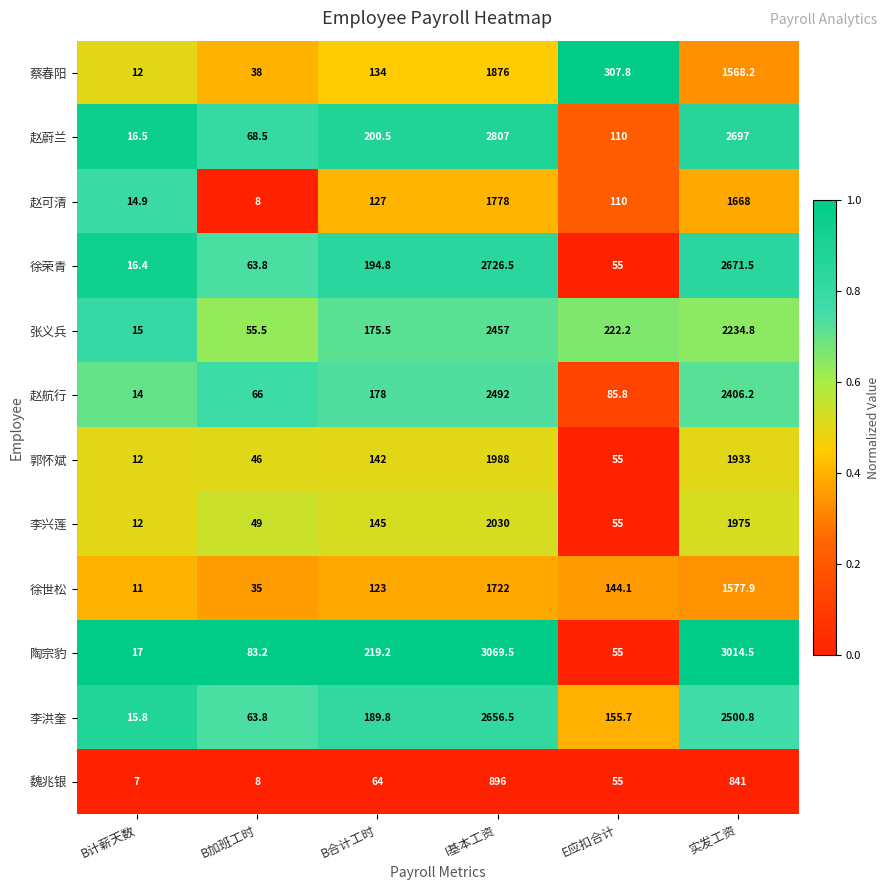

What is the spread (max minus min) of values at E应扣合计?

252.8